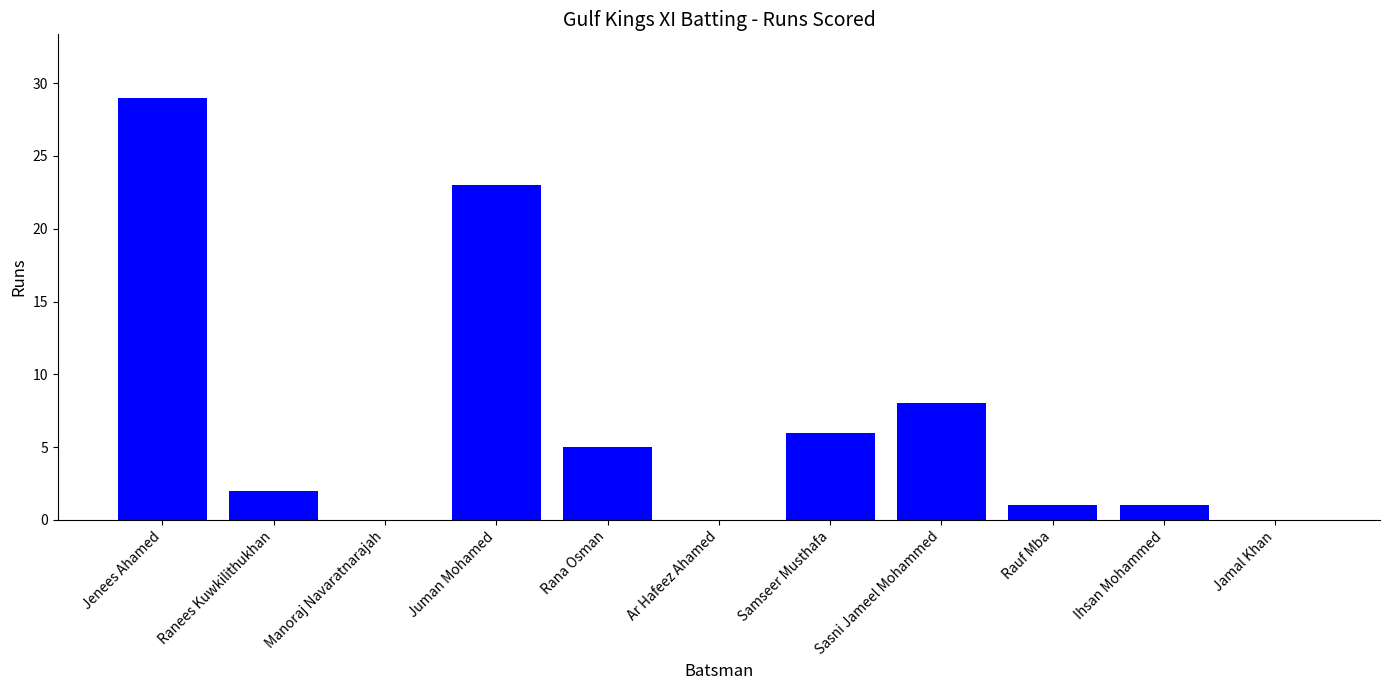

What is the average value?

7